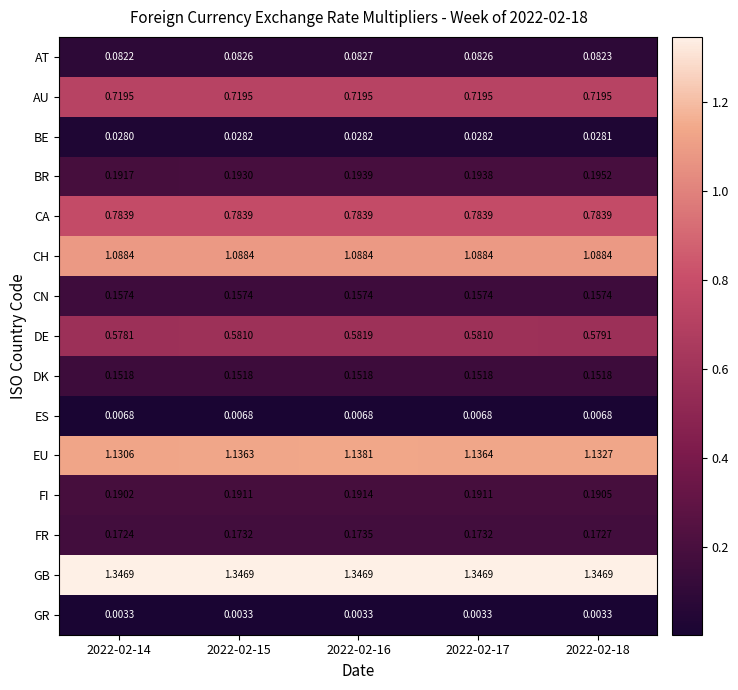

At how many categories does at least one series exceed 1?

5